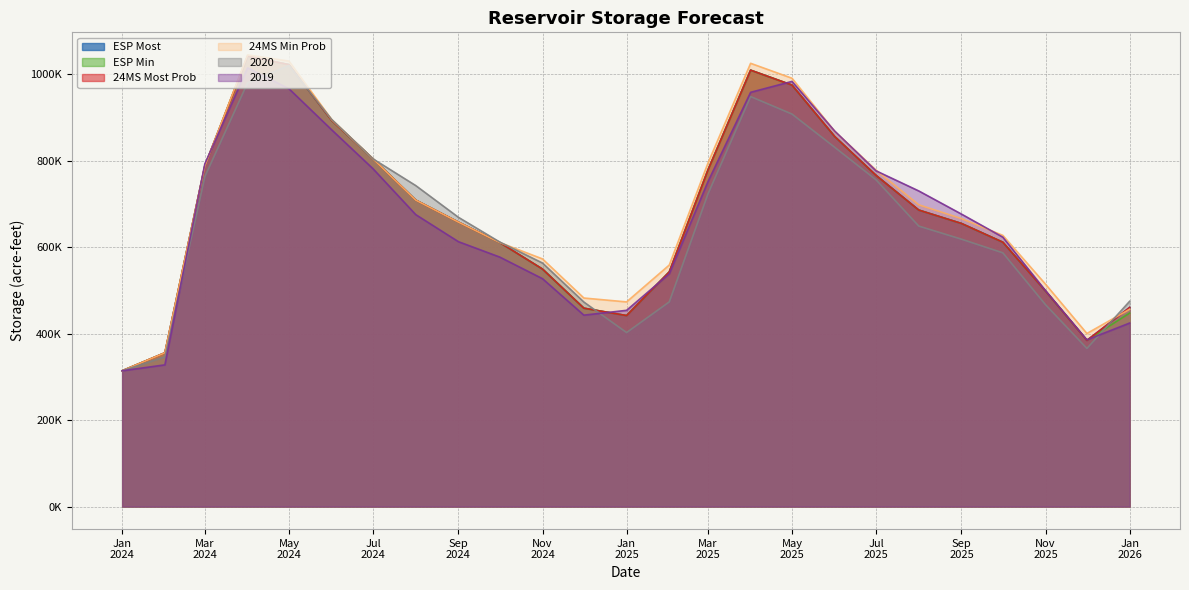

What is the total value across all series at 2024-02-01?

2095593.0